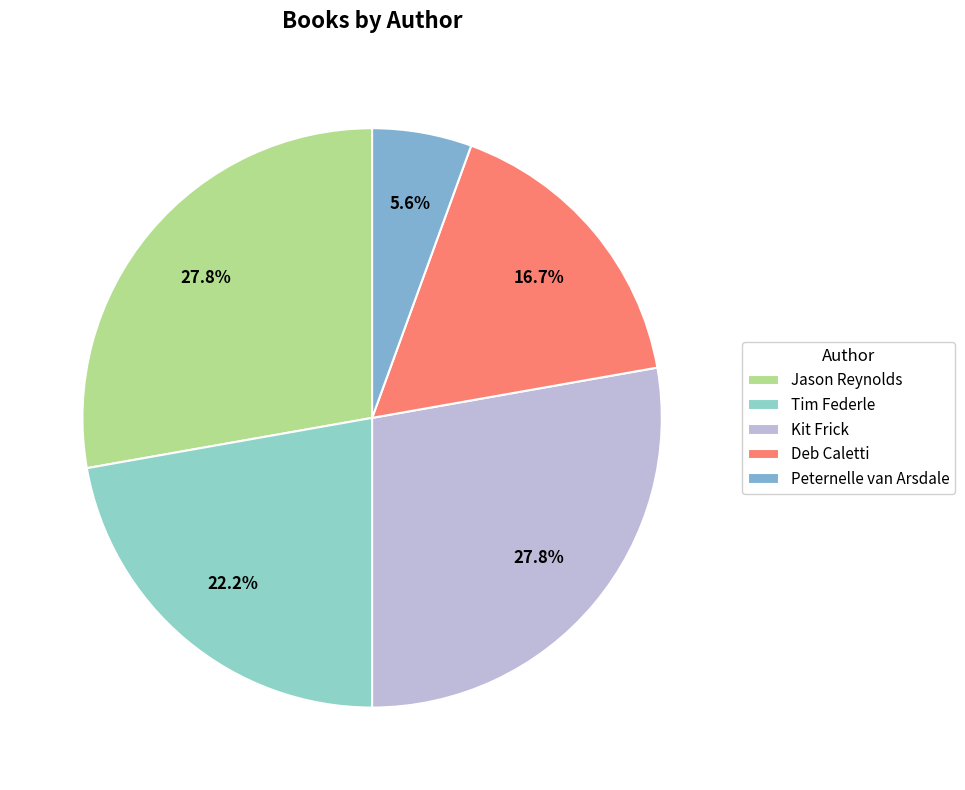

What percentage do Kit Frick and Tim Federle together represent?

50.0%